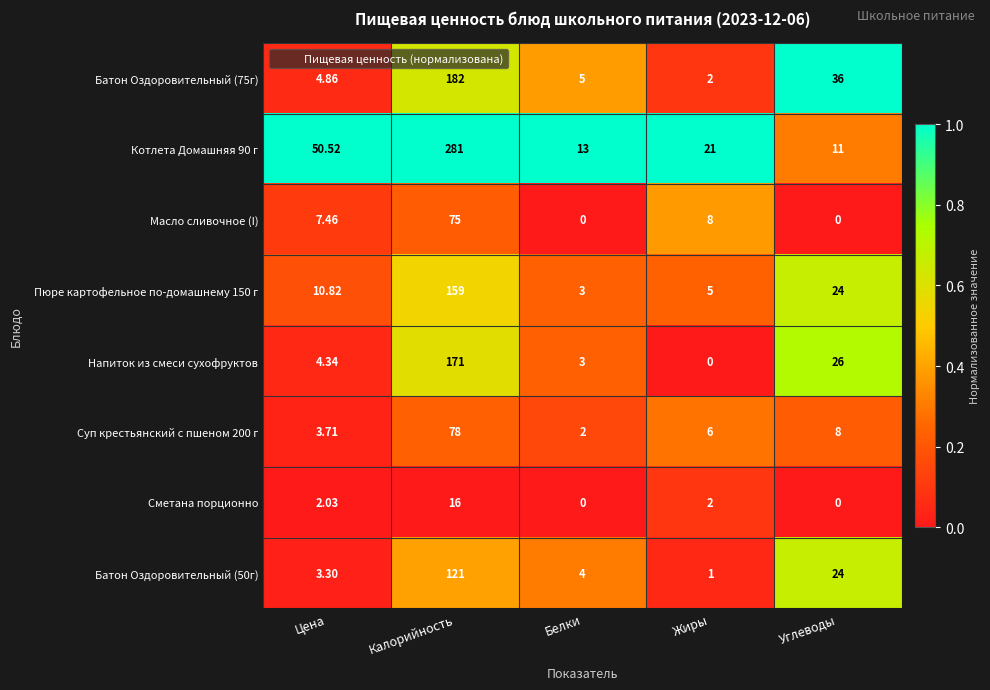

Which category has the highest value across all series?

Калорийность